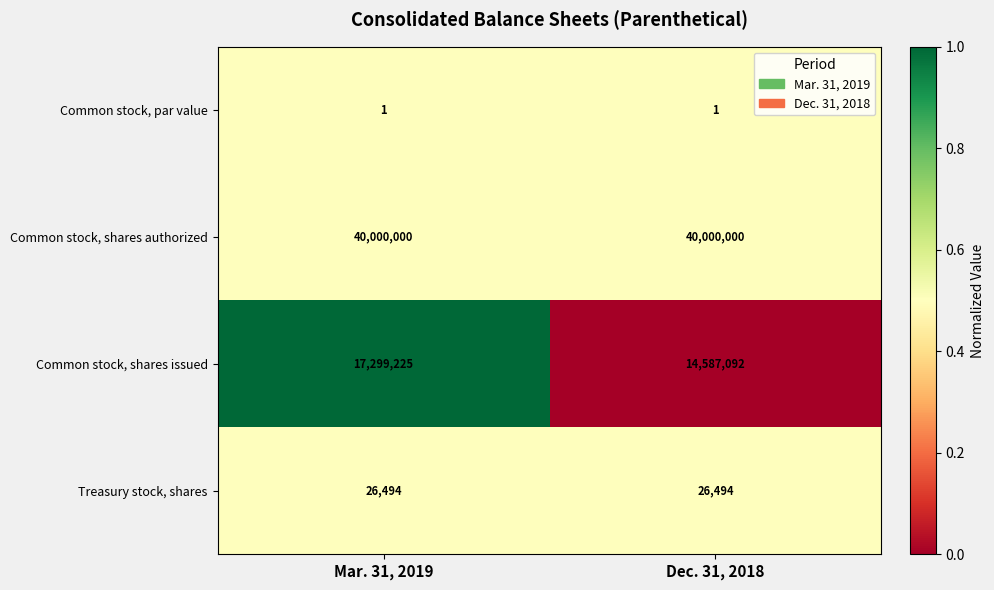

True or false: Common stock, shares issued has a value of 14587092 at Dec. 31, 2018.

True